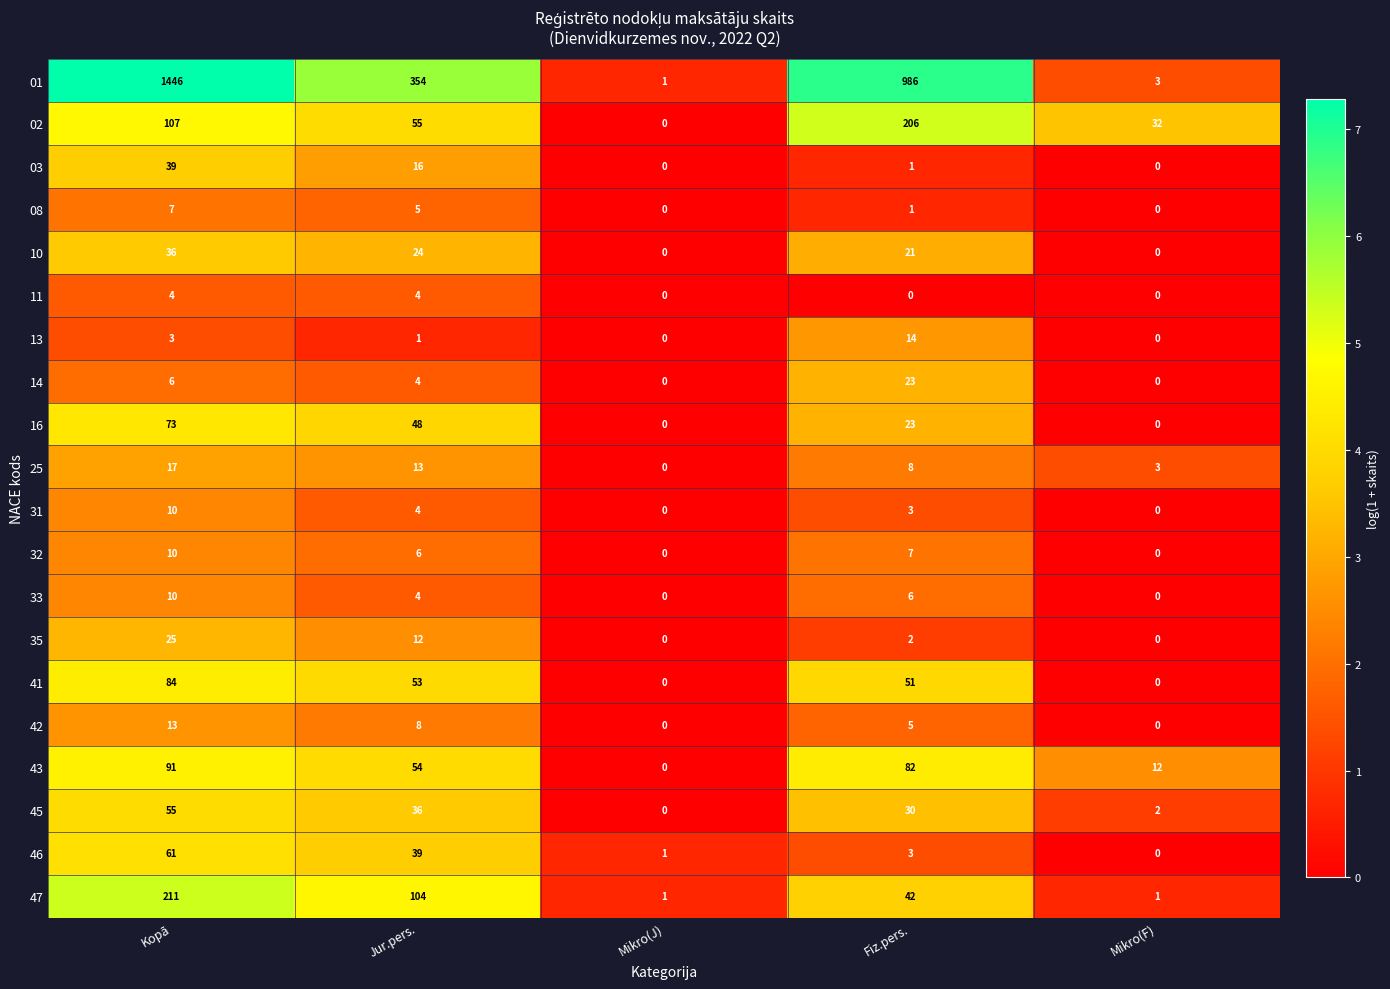

Is it true that 25 equals 8 at Fiz.pers.?

True